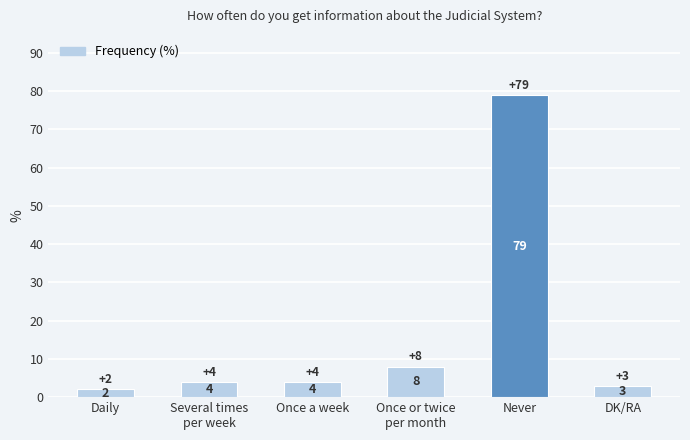

What is the difference between the values at Several times
per week and DK/RA?

1